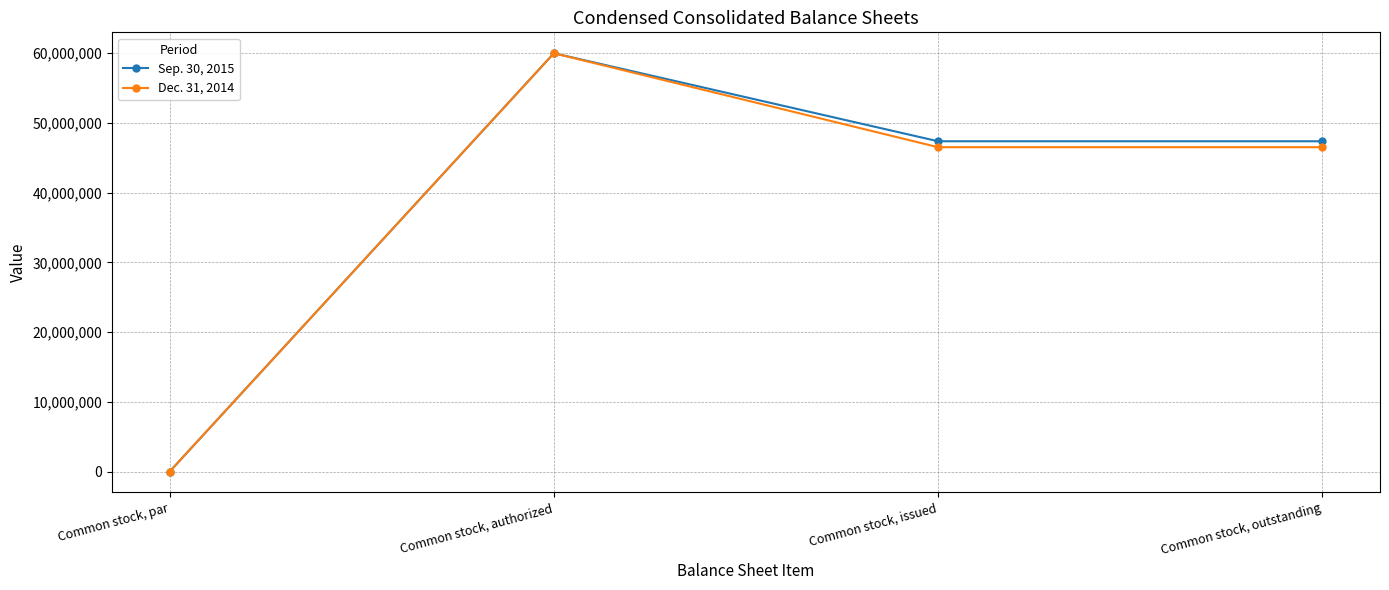

Which category has the highest value in the Sep. 30, 2015 series?

Common stock, authorized